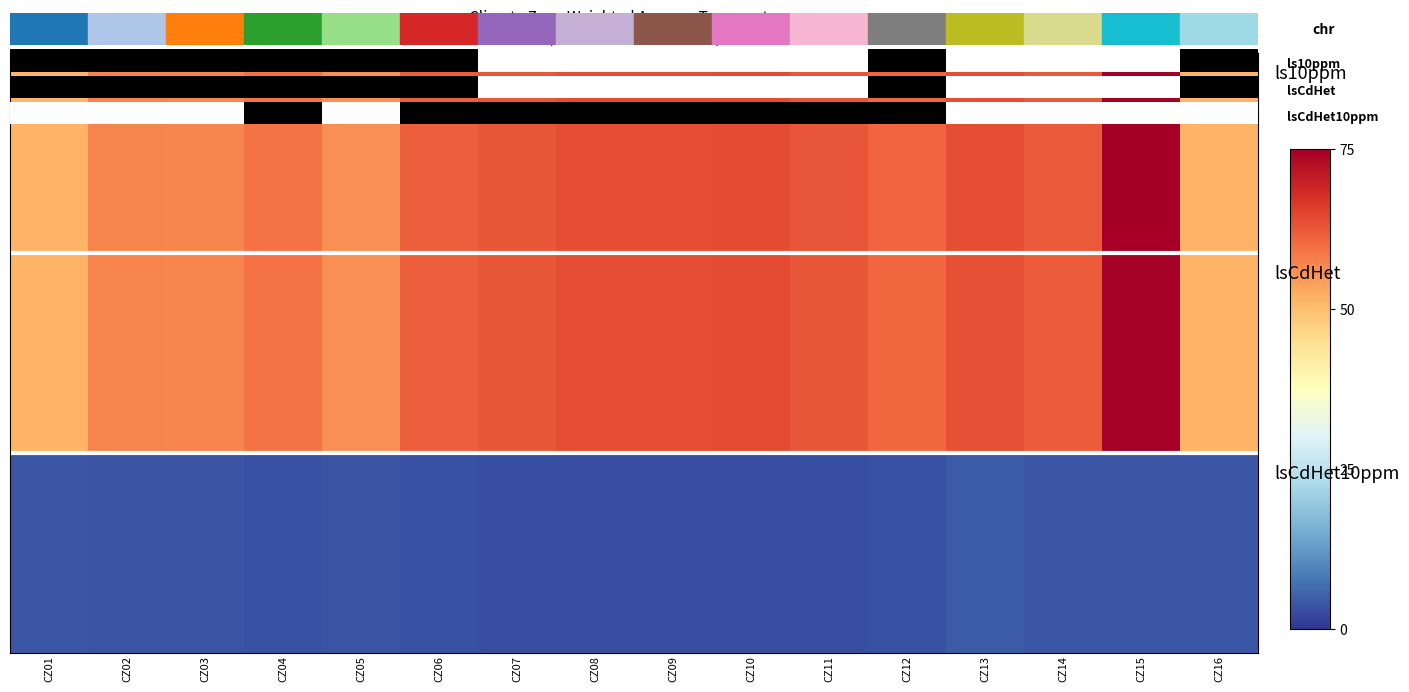

True or false: lsCdHet has a value of 102.3 at CZ03.

False